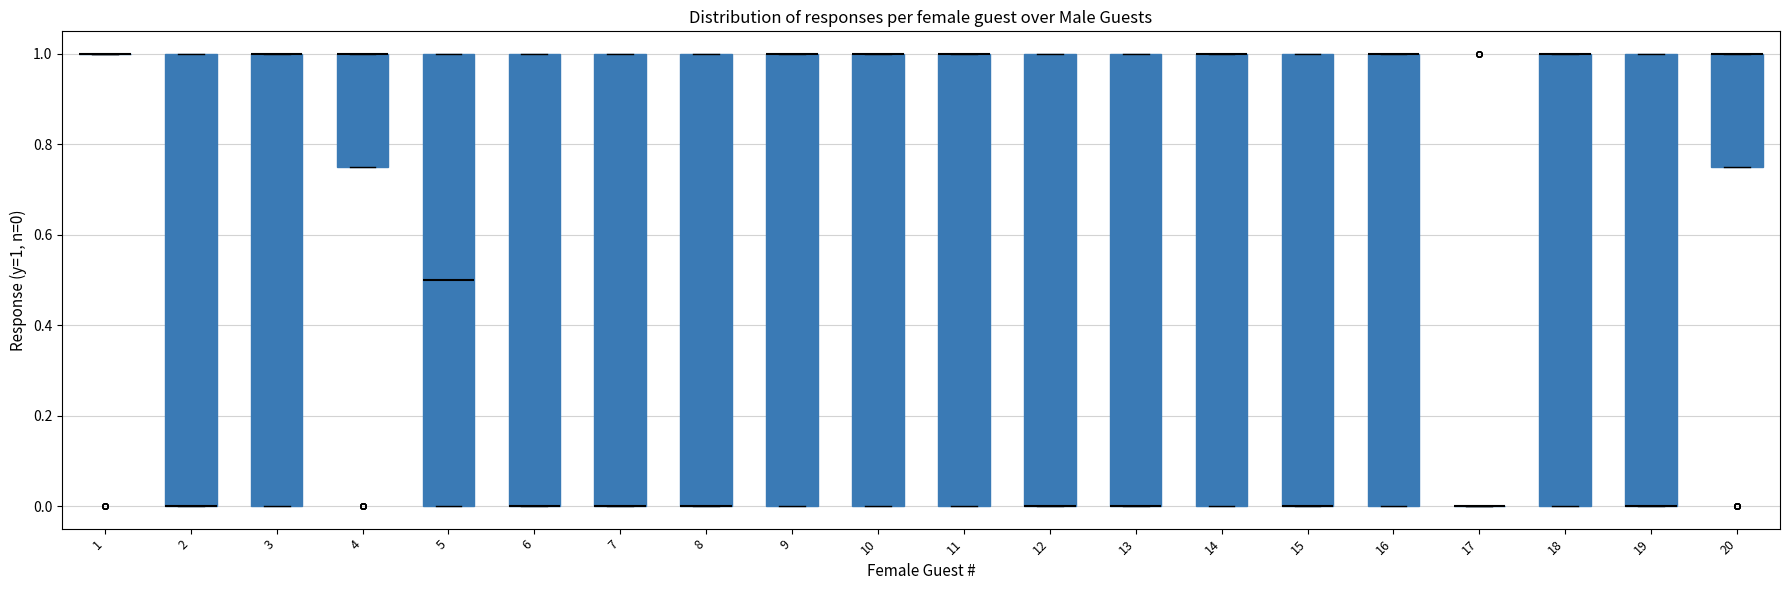

Reading left to right, read every box against the y-axis: the position of its median line, the range the box covers, and the ends of its whiskers. The values are not printed on the chart, so give them approximately, as read against the axis.

1: box collapsed to a line at 1.00, whiskers 1.00 to 1.00
2: median 0.00 (drawn on the box's lower edge), box 0.00 to 1.00, whiskers 0.00 to 1.00
3: median 1.00 (drawn on the box's upper edge), box 0.00 to 1.00, whiskers 0.00 to 1.00
4: median 1.00 (drawn on the box's upper edge), box 0.76 to 1.00, whiskers 0.76 to 1.00
5: median 0.50, box 0.00 to 1.00, whiskers 0.00 to 1.00
6: median 0.00 (drawn on the box's lower edge), box 0.00 to 1.00, whiskers 0.00 to 1.00
7: median 0.00 (drawn on the box's lower edge), box 0.00 to 1.00, whiskers 0.00 to 1.00
8: median 0.00 (drawn on the box's lower edge), box 0.00 to 1.00, whiskers 0.00 to 1.00
9: median 1.00 (drawn on the box's upper edge), box 0.00 to 1.00, whiskers 0.00 to 1.00
10: median 1.00 (drawn on the box's upper edge), box 0.00 to 1.00, whiskers 0.00 to 1.00
11: median 1.00 (drawn on the box's upper edge), box 0.00 to 1.00, whiskers 0.00 to 1.00
12: median 0.00 (drawn on the box's lower edge), box 0.00 to 1.00, whiskers 0.00 to 1.00
13: median 0.00 (drawn on the box's lower edge), box 0.00 to 1.00, whiskers 0.00 to 1.00
14: median 1.00 (drawn on the box's upper edge), box 0.00 to 1.00, whiskers 0.00 to 1.00
15: median 0.00 (drawn on the box's lower edge), box 0.00 to 1.00, whiskers 0.00 to 1.00
16: median 1.00 (drawn on the box's upper edge), box 0.00 to 1.00, whiskers 0.00 to 1.00
17: box collapsed to a line at 0.00, whiskers 0.00 to 0.00
18: median 1.00 (drawn on the box's upper edge), box 0.00 to 1.00, whiskers 0.00 to 1.00
19: median 0.00 (drawn on the box's lower edge), box 0.00 to 1.00, whiskers 0.00 to 1.00
20: median 1.00 (drawn on the box's upper edge), box 0.76 to 1.00, whiskers 0.76 to 1.00